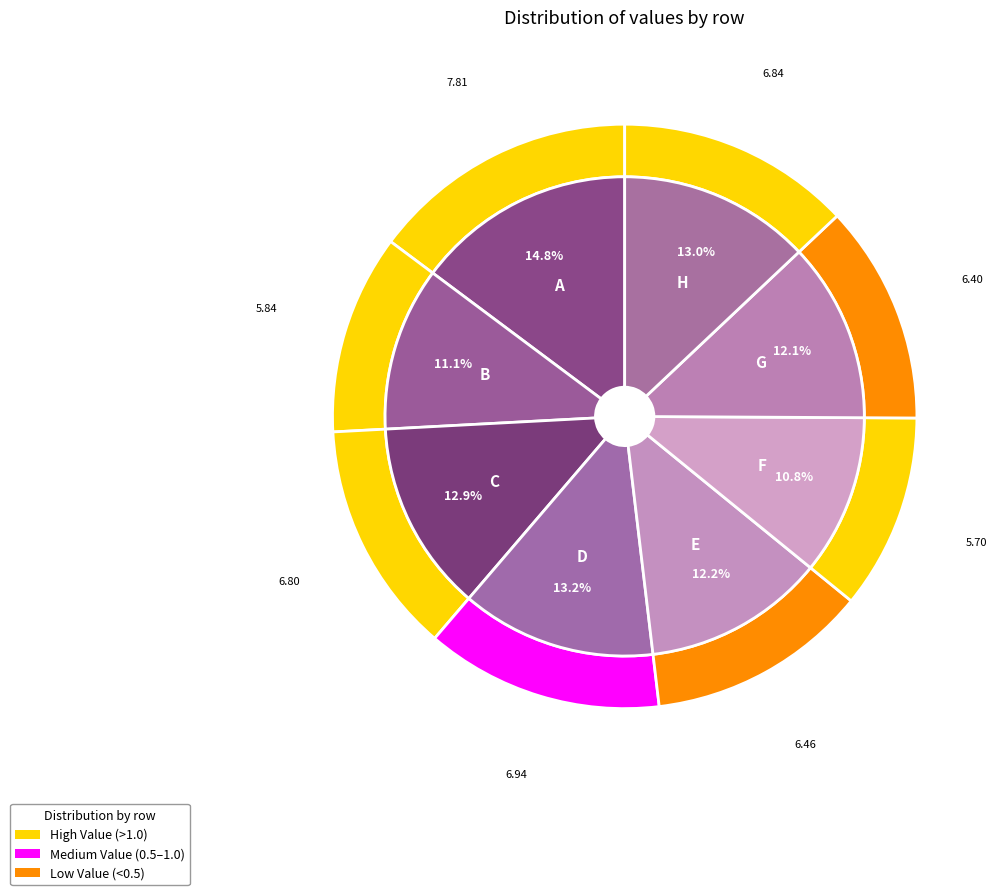

How many slices are in this pie chart?

8